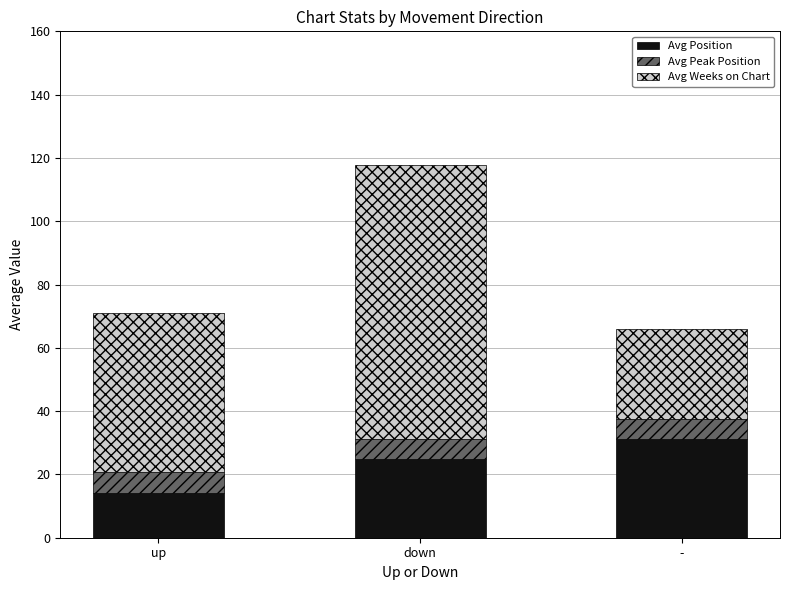

What is the total value across all series at down?

117.8